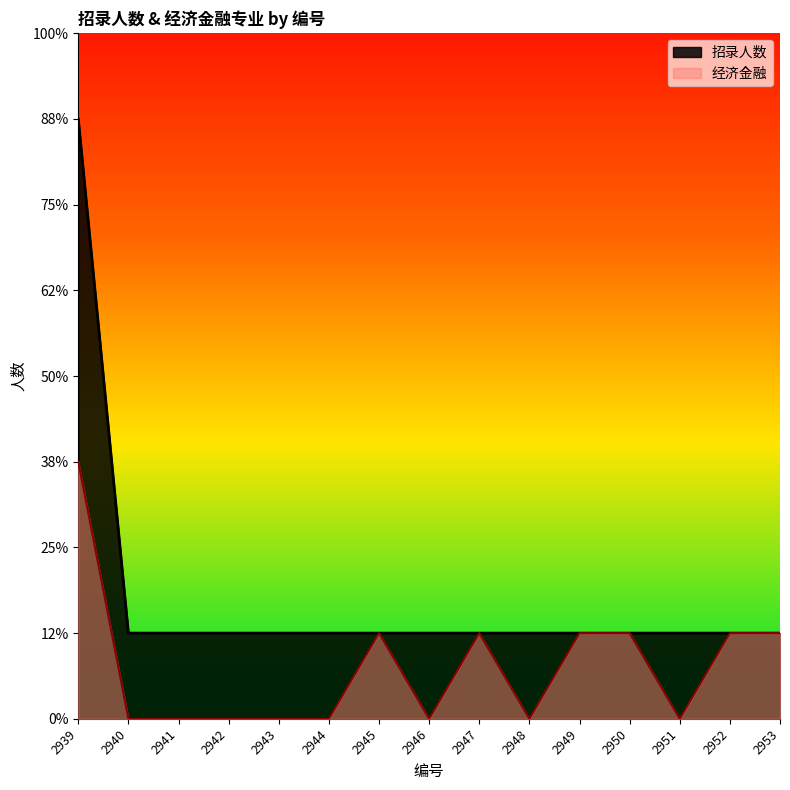

At how many categories does at least one series exceed 5?

1